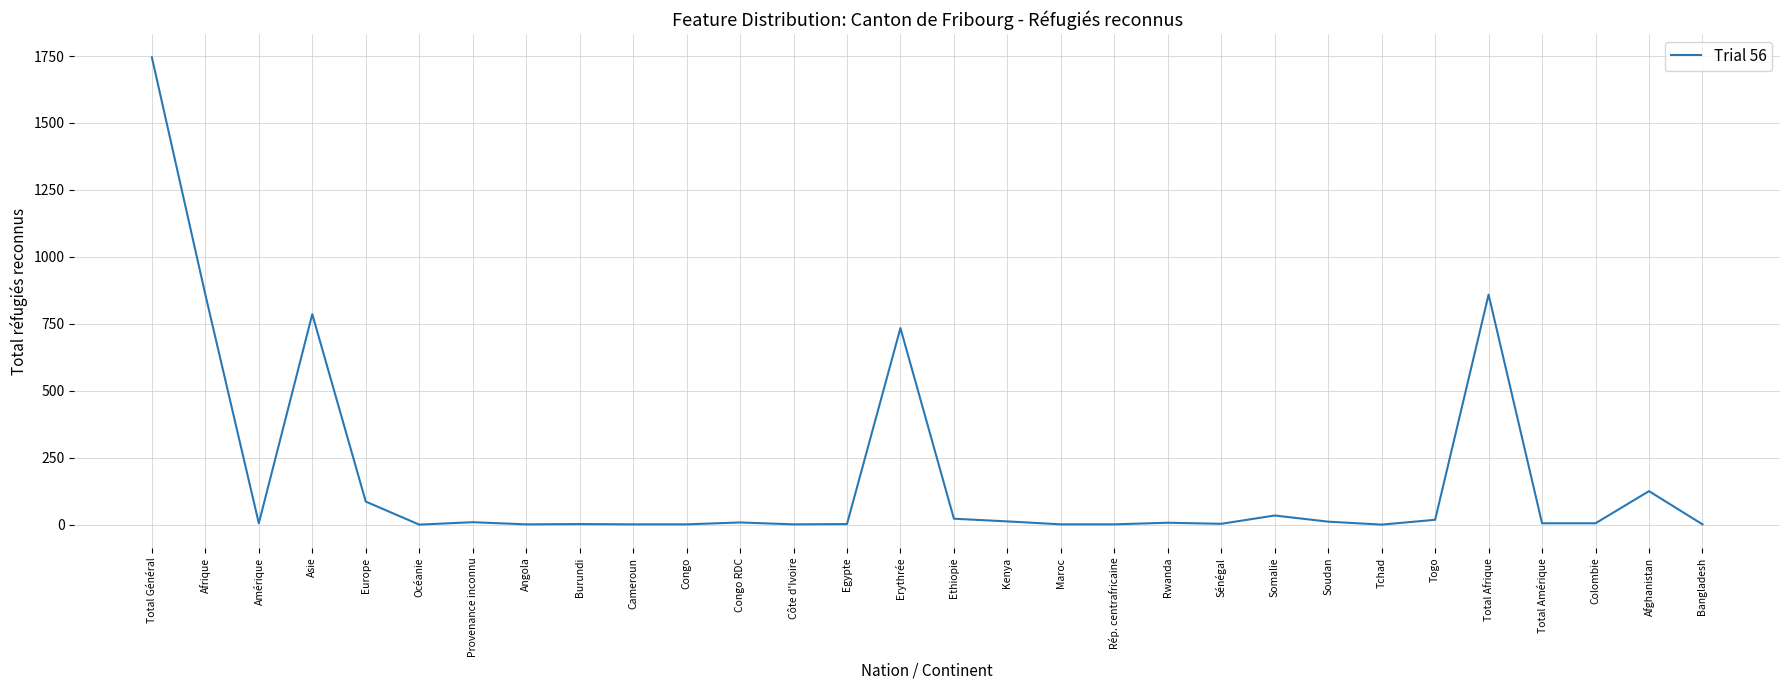

What is the greatest value displayed?

1745